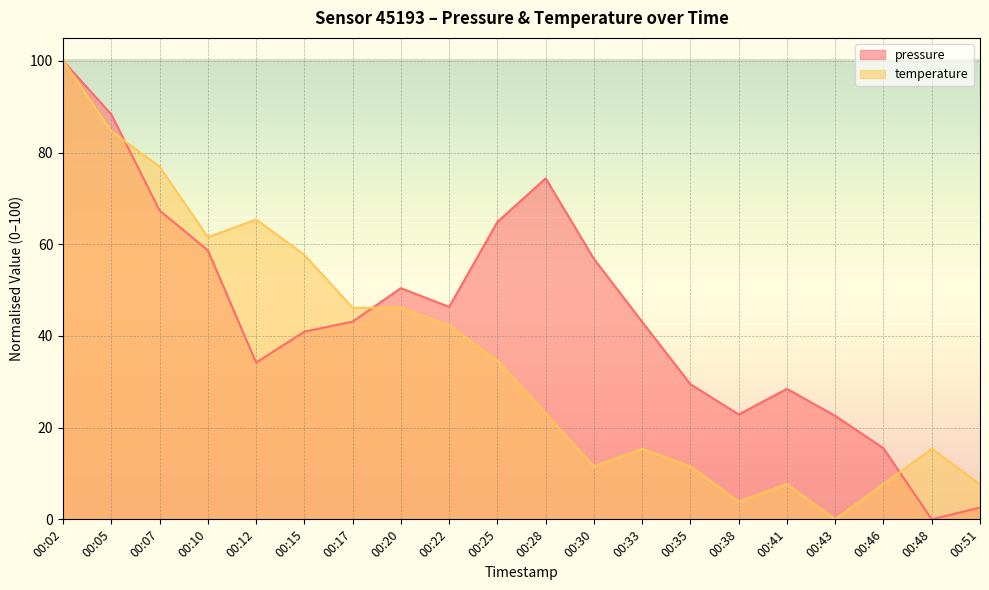

Which has a higher value, 00:02 or 00:12?

00:02